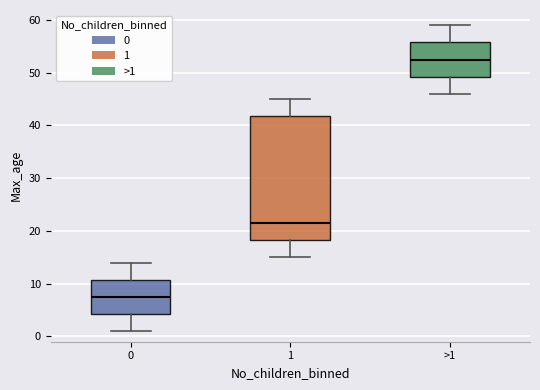

Which box is the tallest, from its lower edge to its upper edge?

1